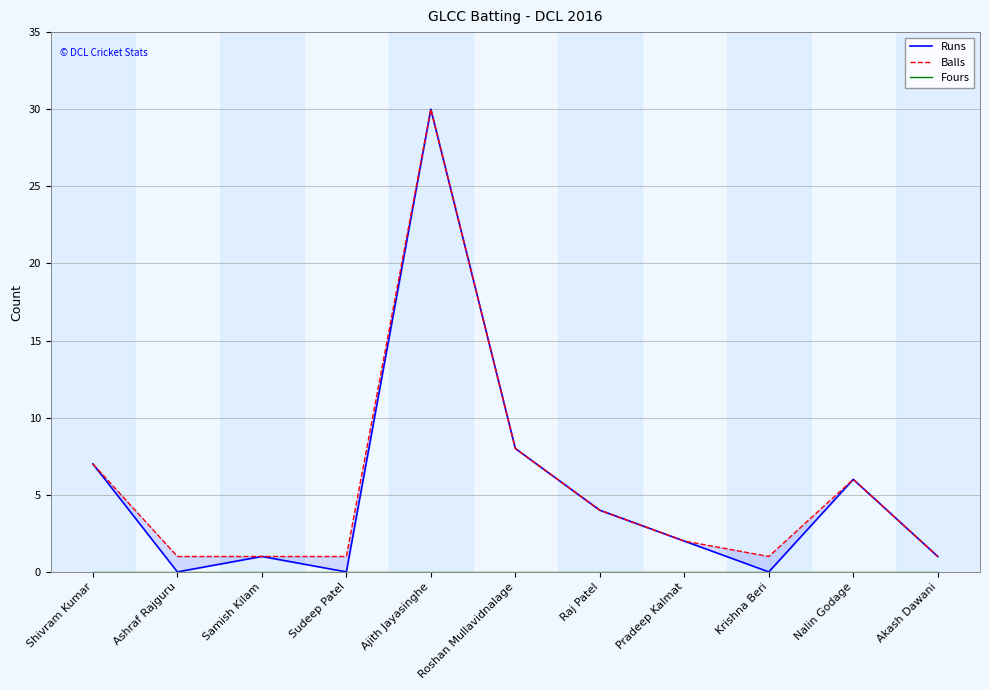

At which category does Runs reach its first local peak?

Samish Kilam